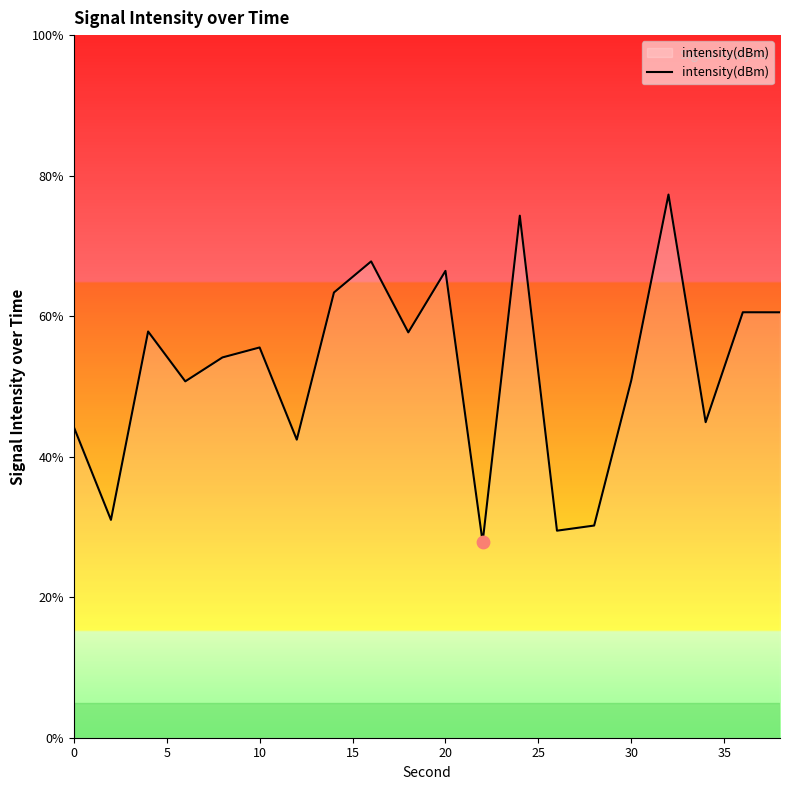

What is the minimum value shown in the chart?

27.8